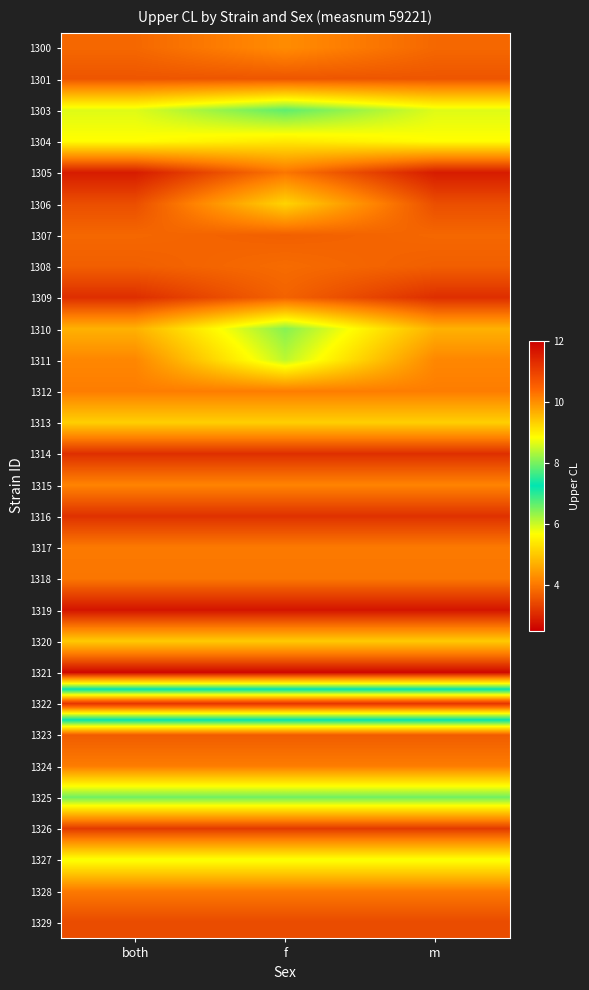

What is the greatest value displayed?

11.2